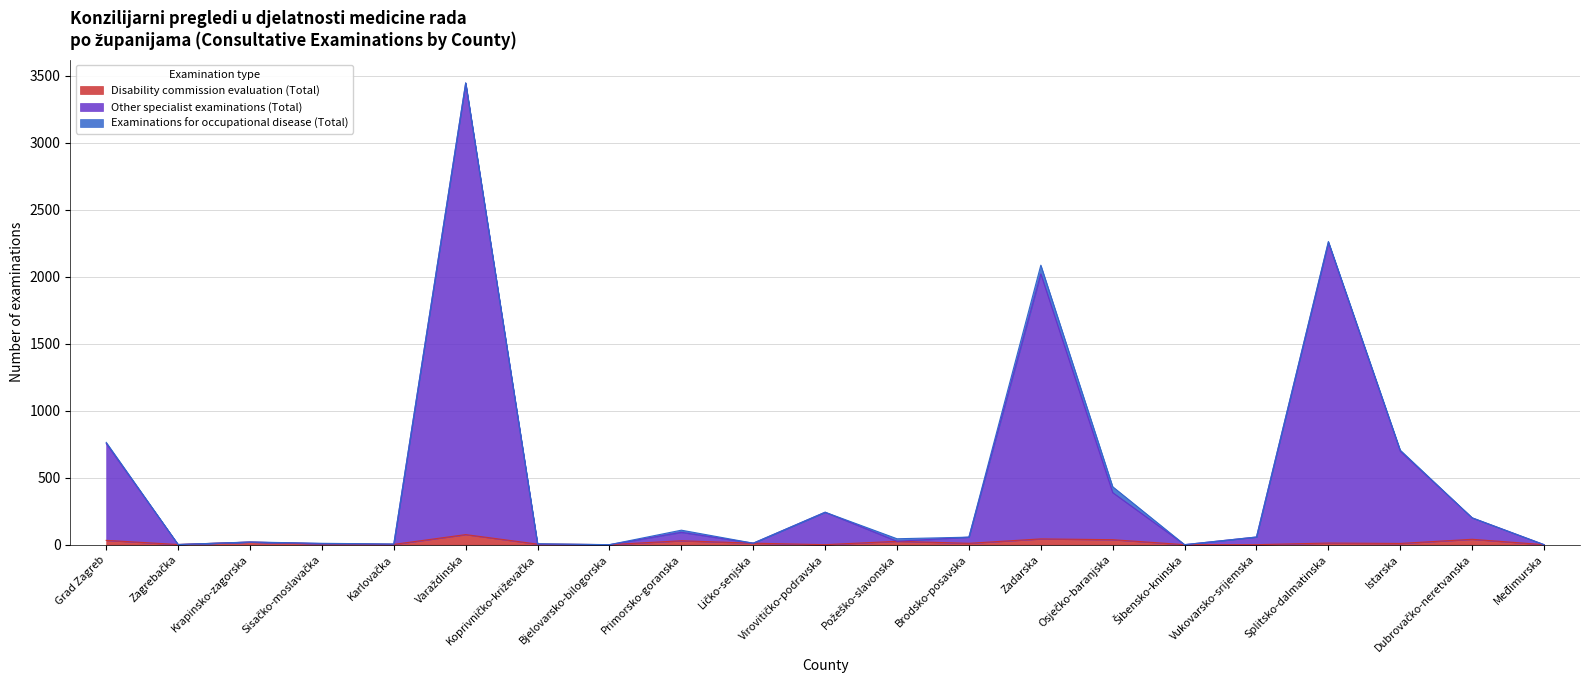

What is the label of the 14th point from the left?

Zadarska